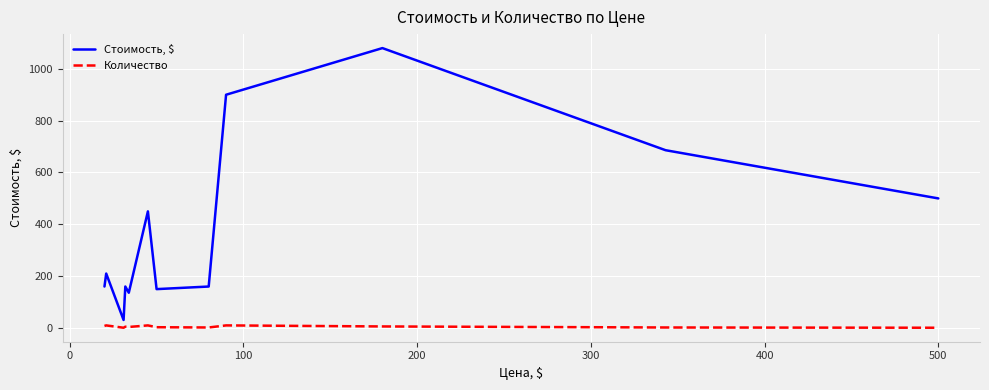

How many categories are shown in the chart?

12